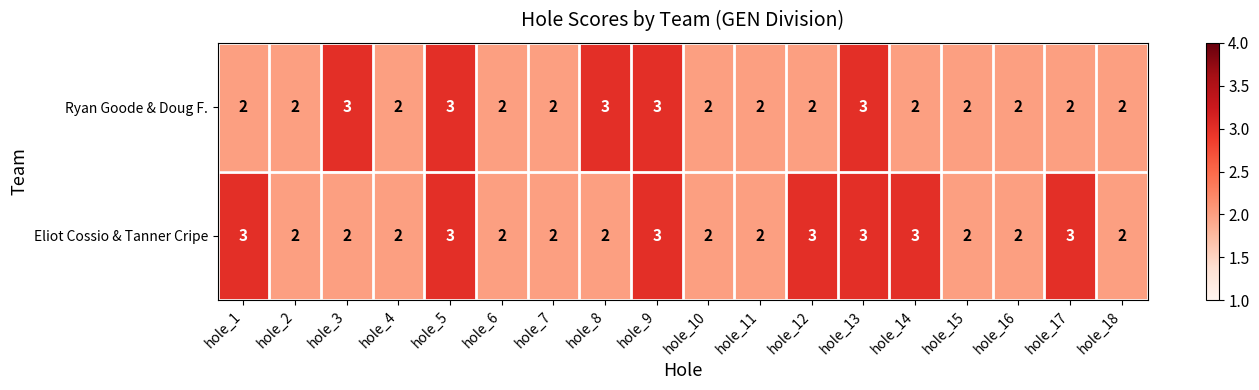

What is the sum of the Eliot Cossio & Tanner Cripe values at hole_8 and hole_10?

4